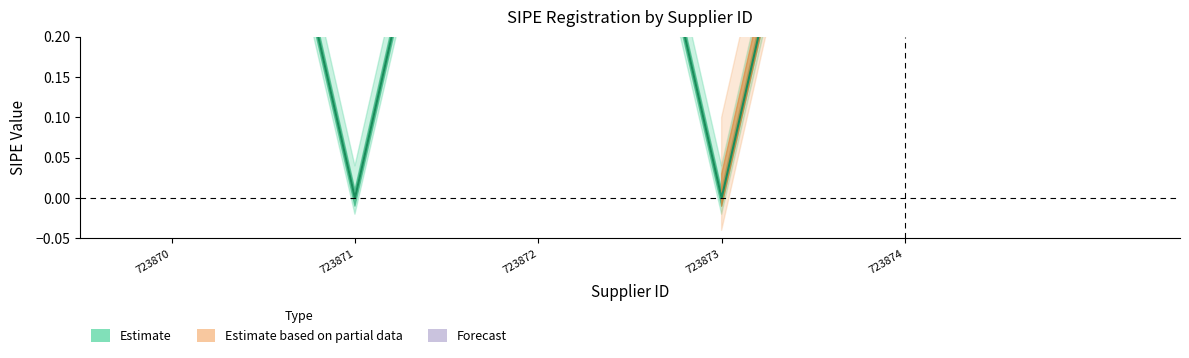

The chart shows a value of 1 at 723872. True or false?

True